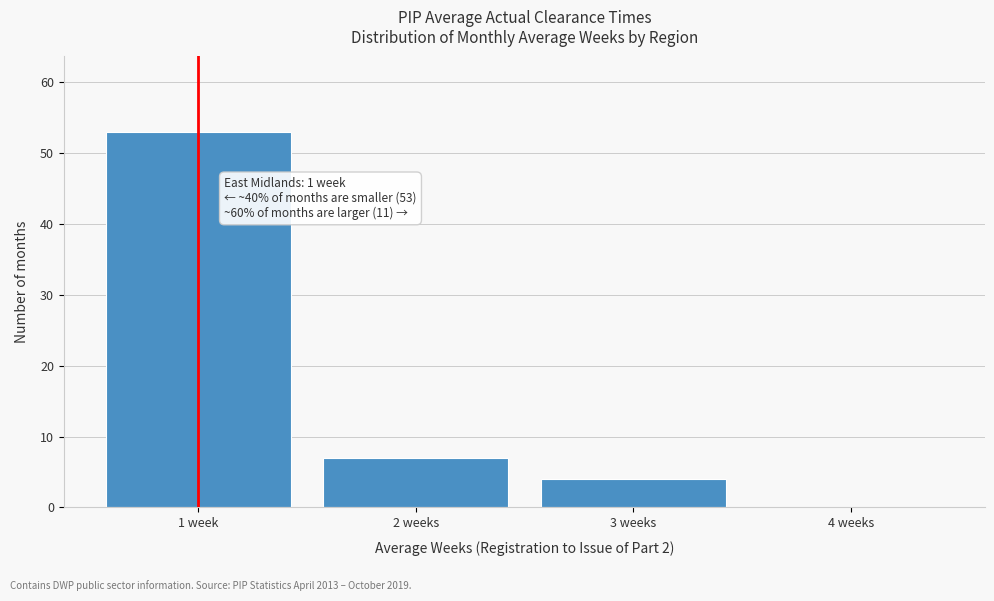

Reading left to right, transcribe all the data shown in this chart.

1 week=53	2 weeks=7	3 weeks=4	4 weeks=0